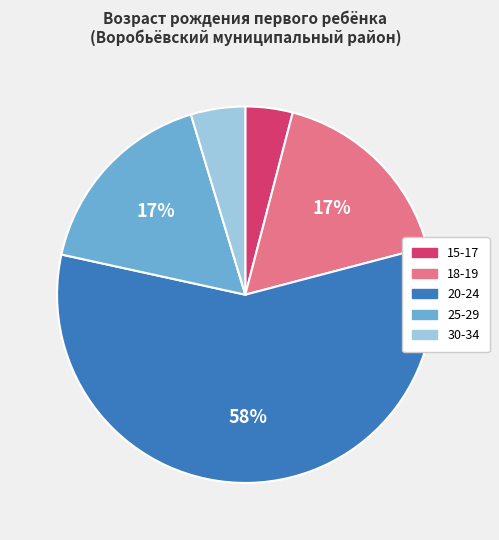

Between 20-24 and 30-34, which is larger?

20-24